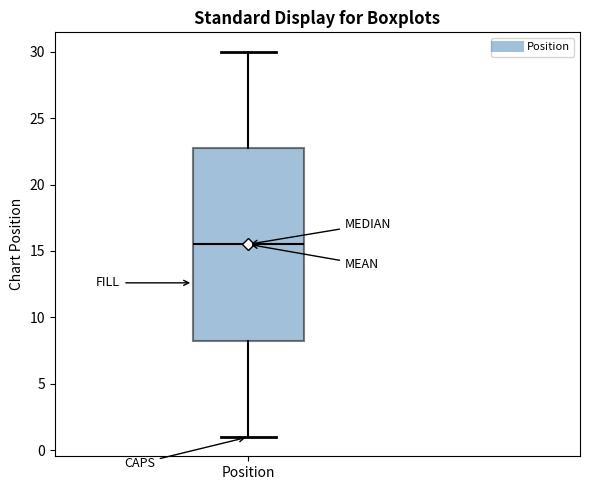

Read this box plot against the y-axis: the position of the median line, the range covered by the box, and the ends of both whiskers. The values are not printed on the chart, so give them approximately, as read against the axis.

median 15.5, box 8.5 to 23.0, whiskers 1.0 to 30.0